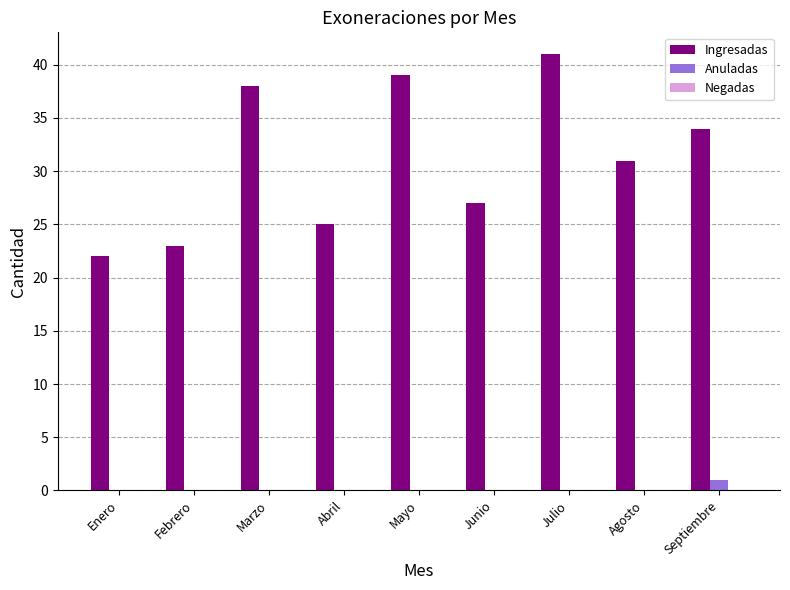

Which series changed the most between Junio and Agosto?

Ingresadas